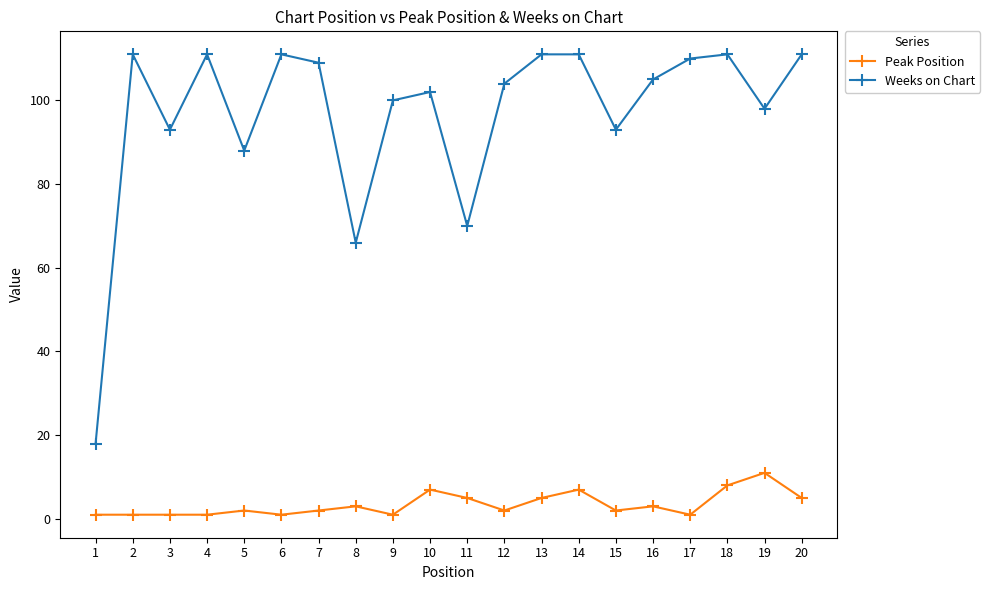

Which series has the largest total across all categories?

Weeks on Chart